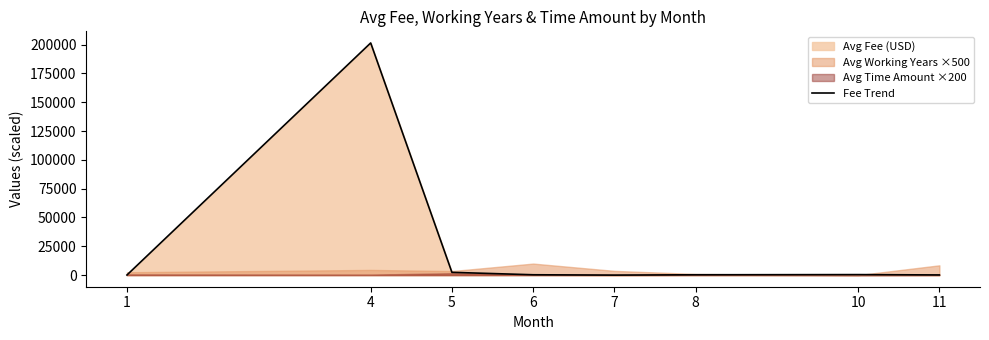

At which category does the data reach its first local valley?

7